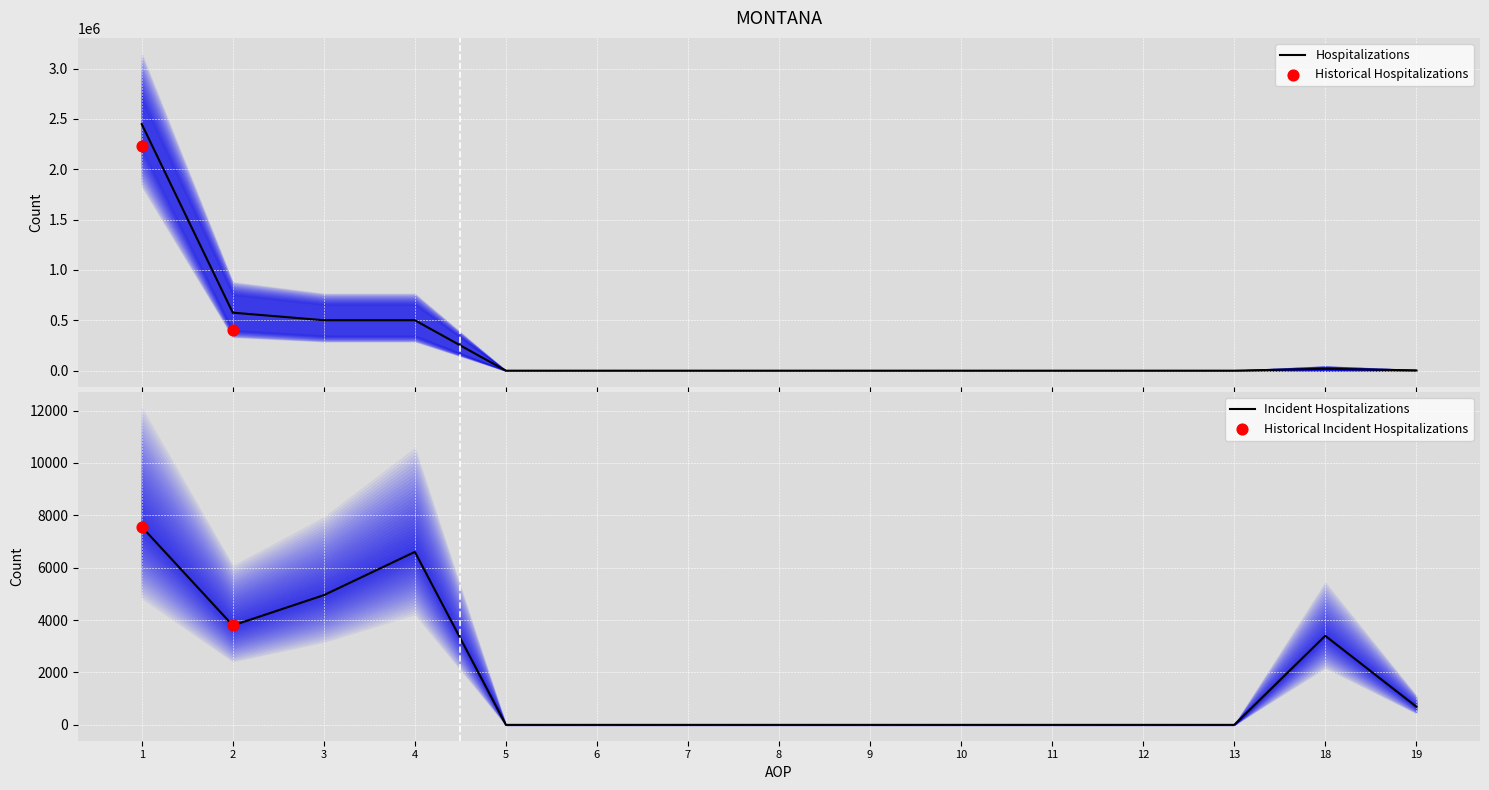

Which series has the largest Y range (max minus min)?

IZNOS01